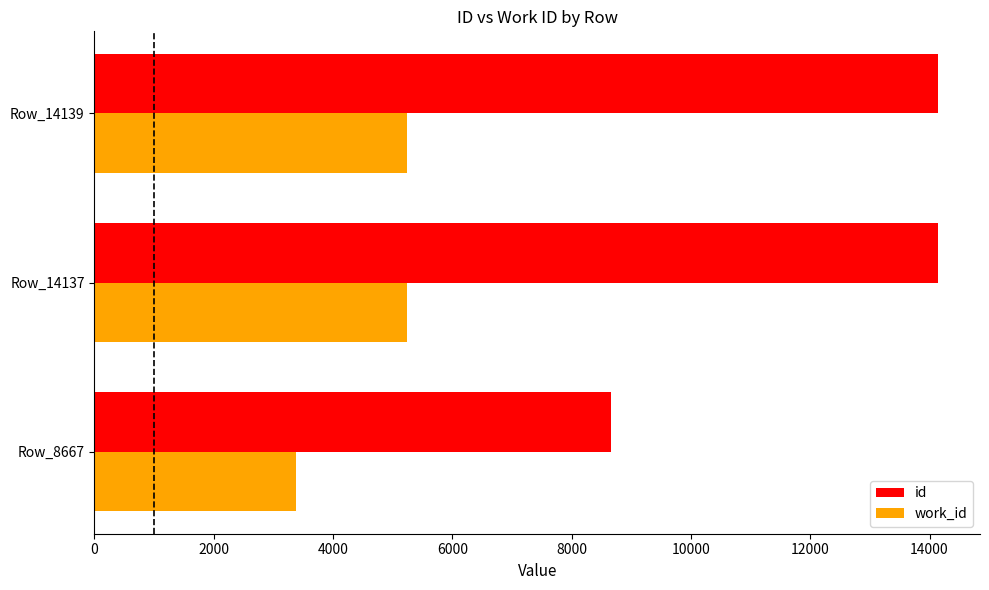

Is the value of id at Row_14137 greater than the value of work_id at Row_14137?

Yes